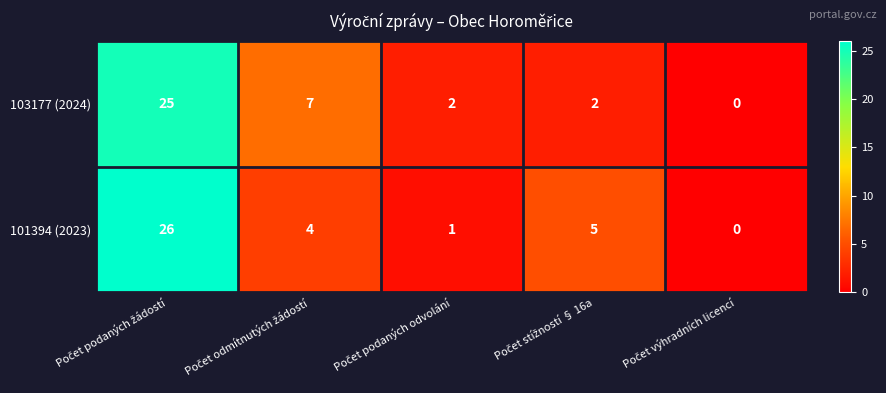

At how many categories does at least one series exceed 1?

4